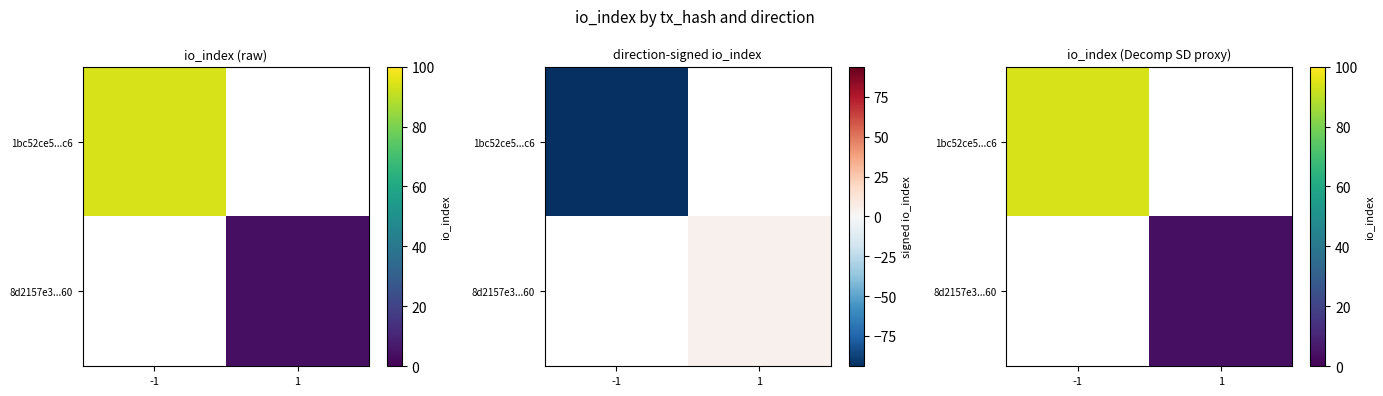

Which has a higher value, -1 or 1?

1